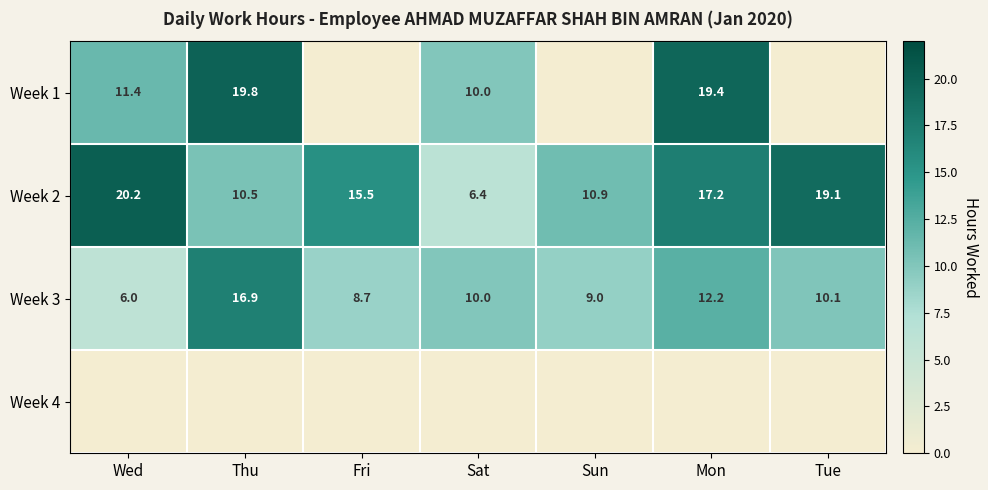

What is the average value of the Week 2 series?

14.3